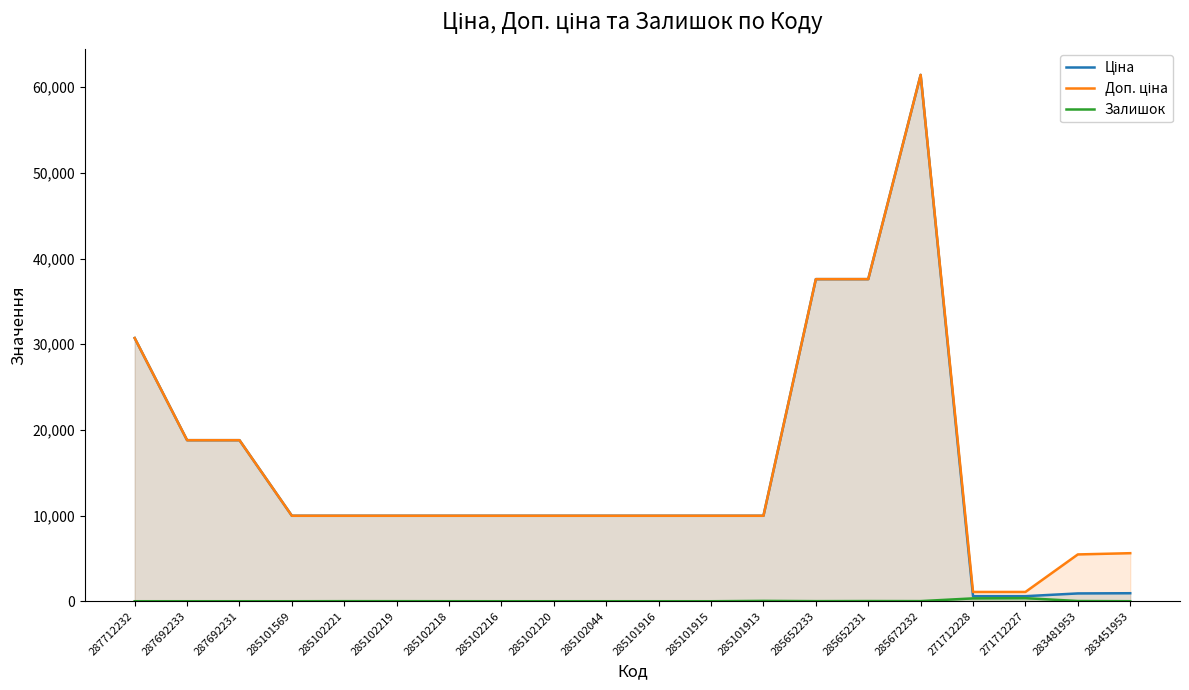

Is it true that Доп. ціна equals 468.2 at 271712227?

False